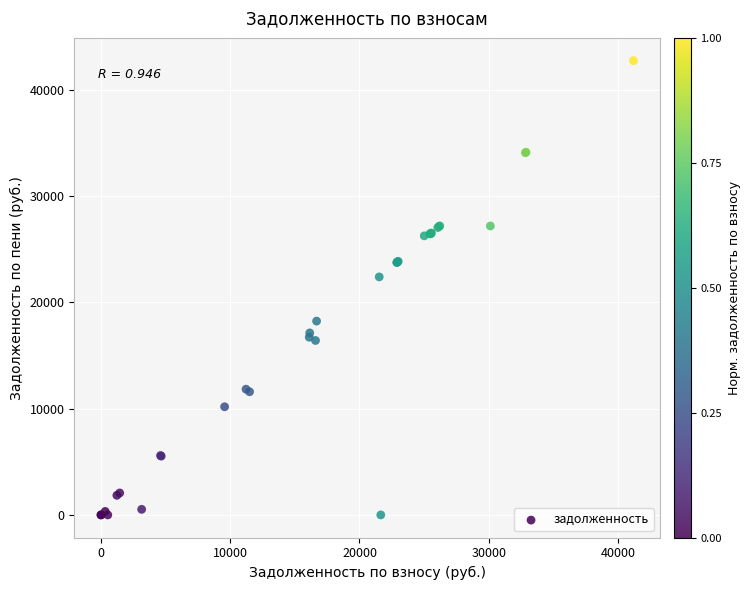

What Y value in the scatter plot is closest to 21384?

22405.9